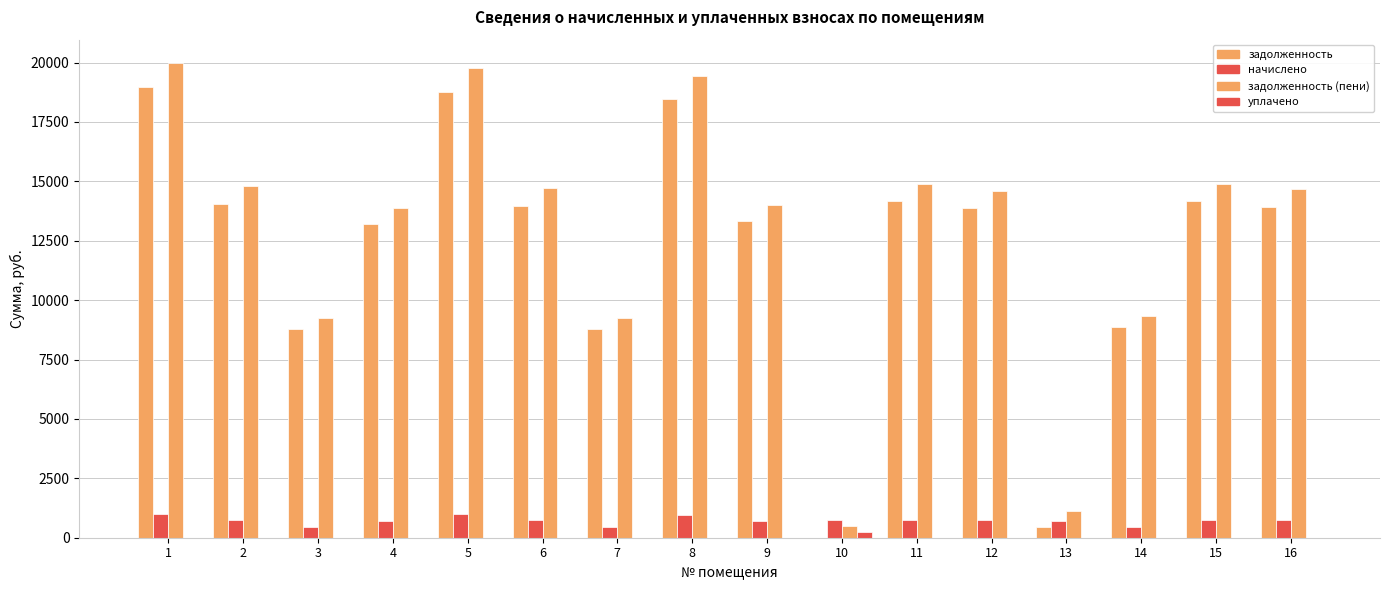

Which has a higher value, 9 or 11?

11